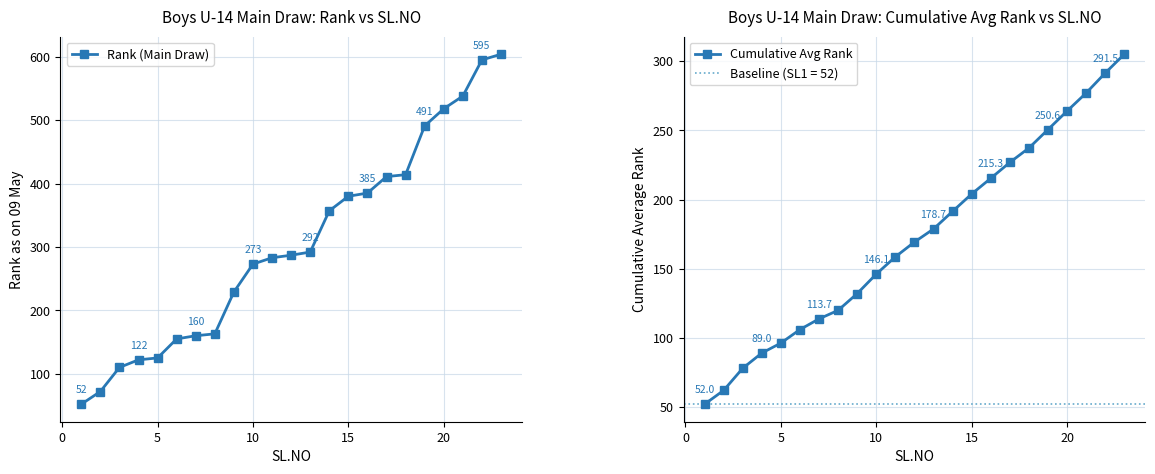

How many data points in Rank (Main Draw) are less than 287?

11